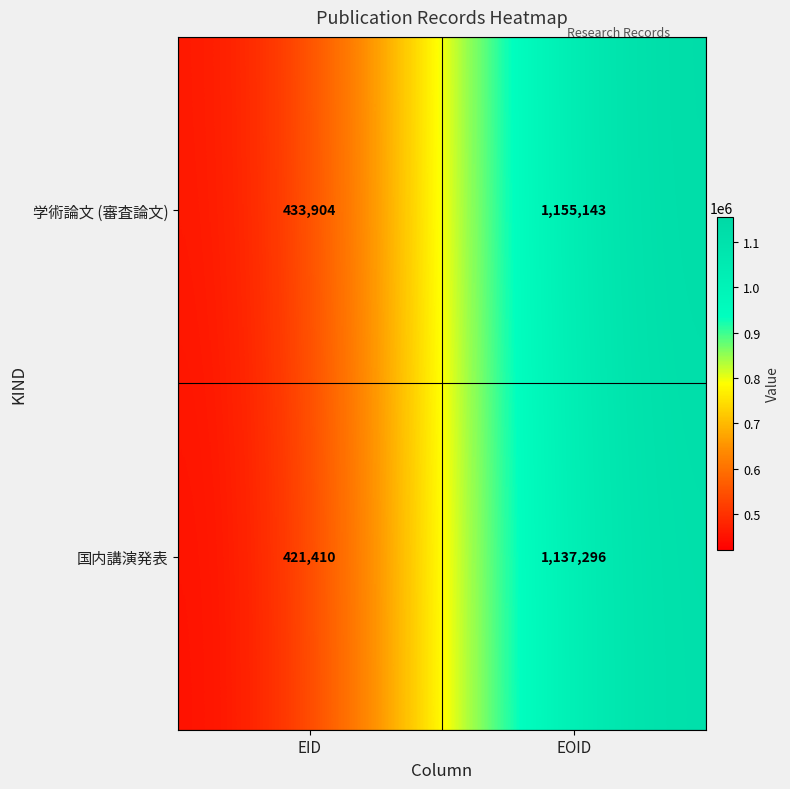

Is it true that 学術論文 (審査論文) equals 708672 at EOID?

False